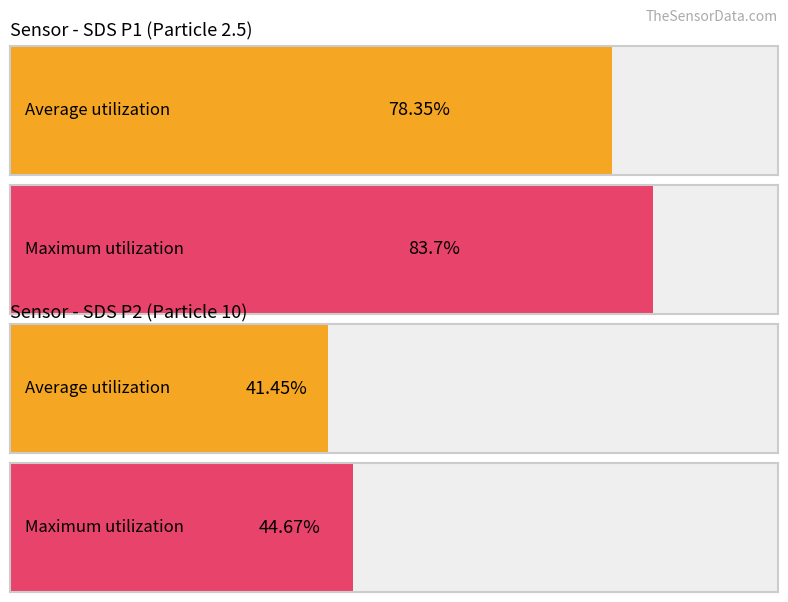

How many bars are there in each group?

2